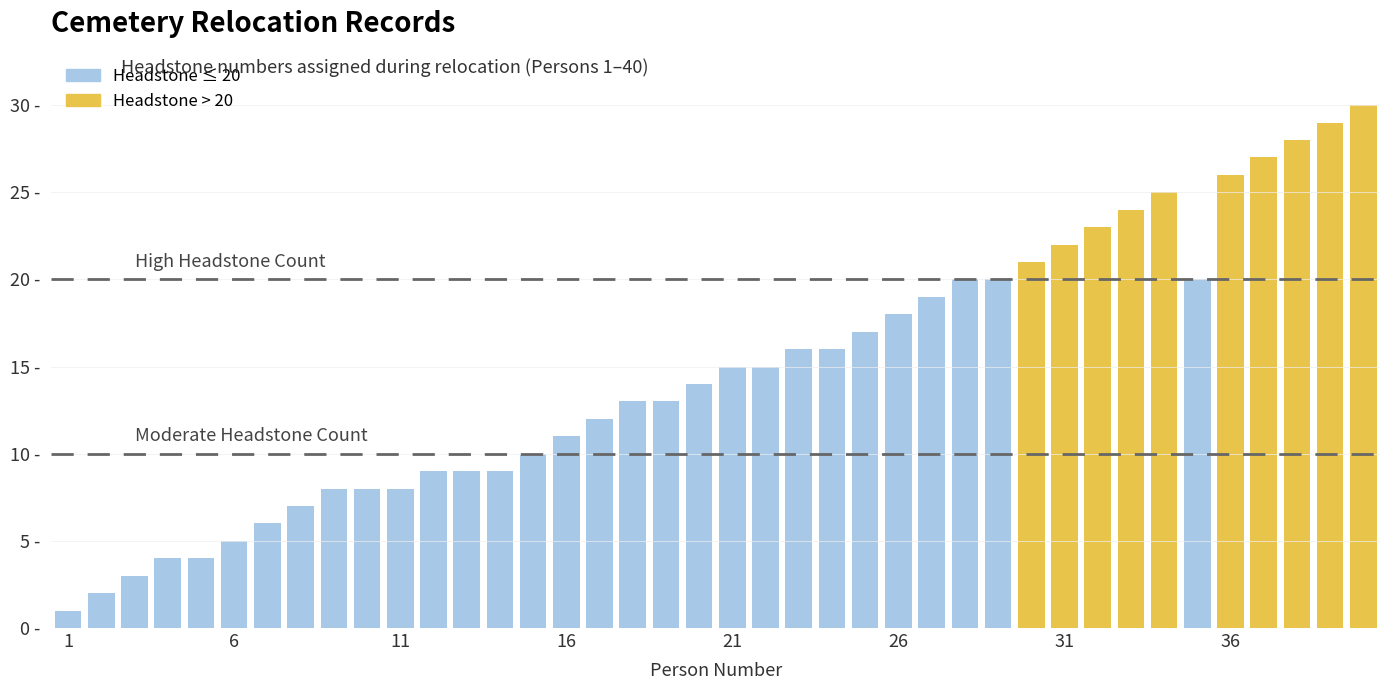

Does the chart contain any negative values?

No